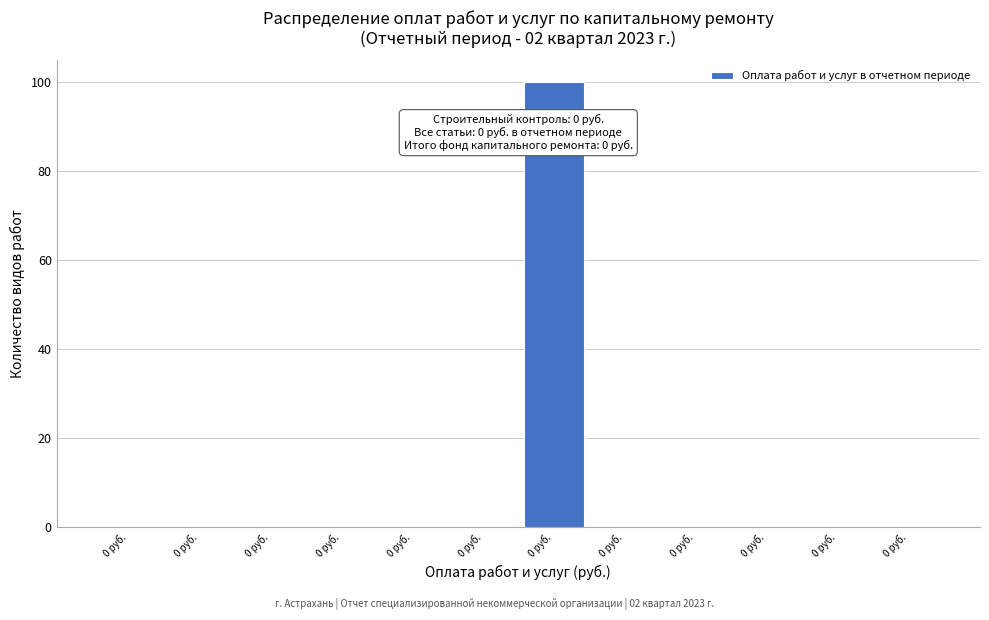

How many distinct data groups are displayed?

1